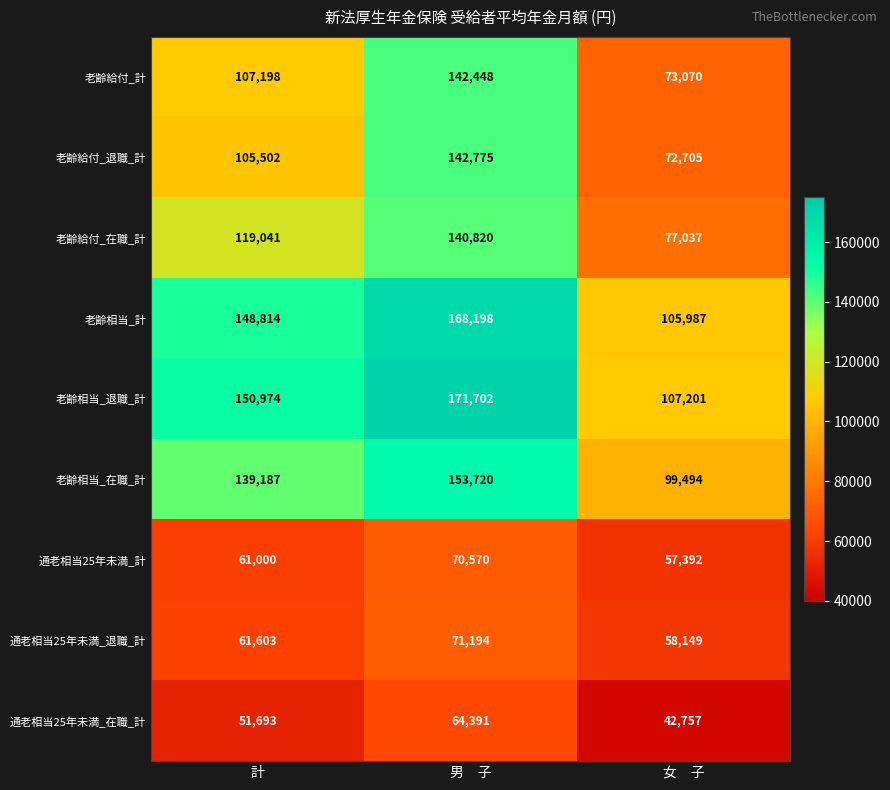

What is the difference between the maximum and minimum values in the 老齢給付_在職_計 series?

63783